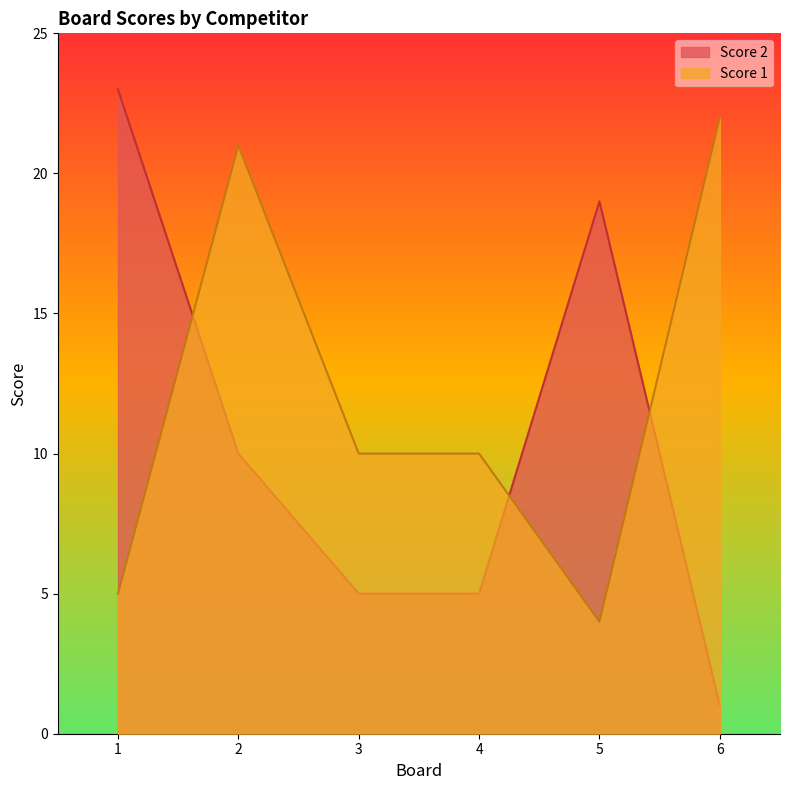

Where do Score 1 and Score 2 first cross each other?

1 and 2